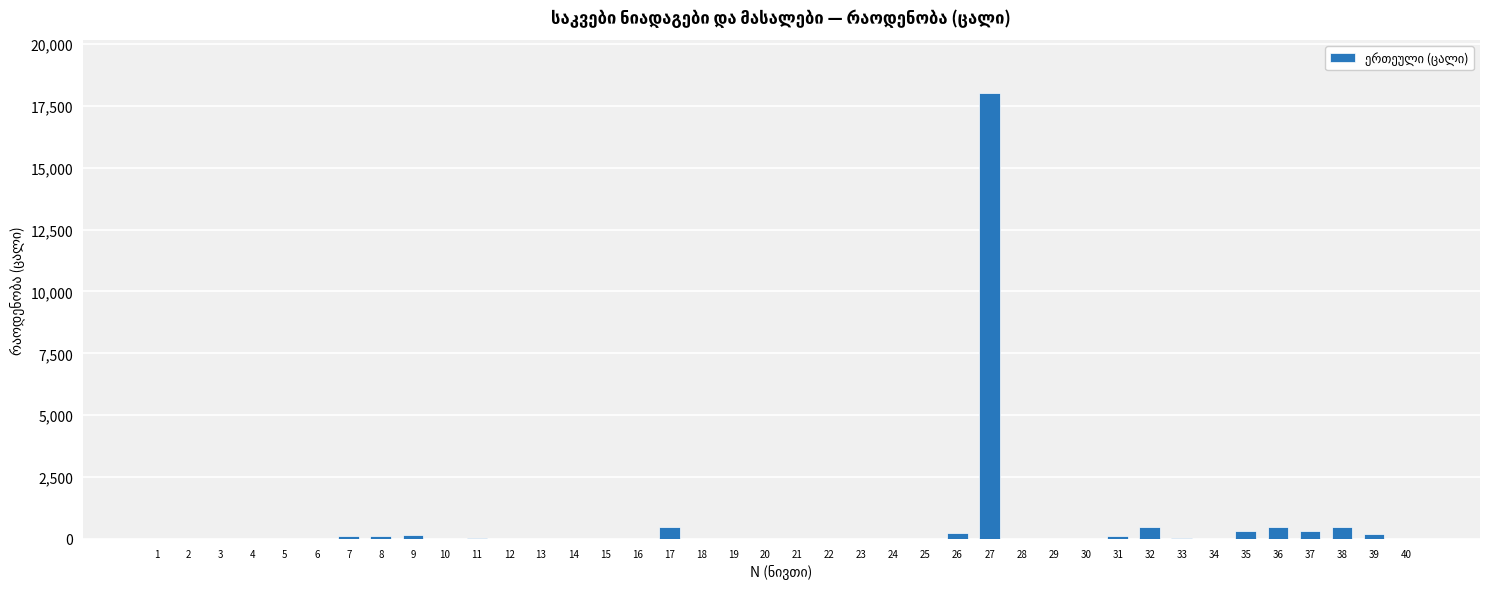

What is the ratio of the value at 14 to the value at 20?

1.0